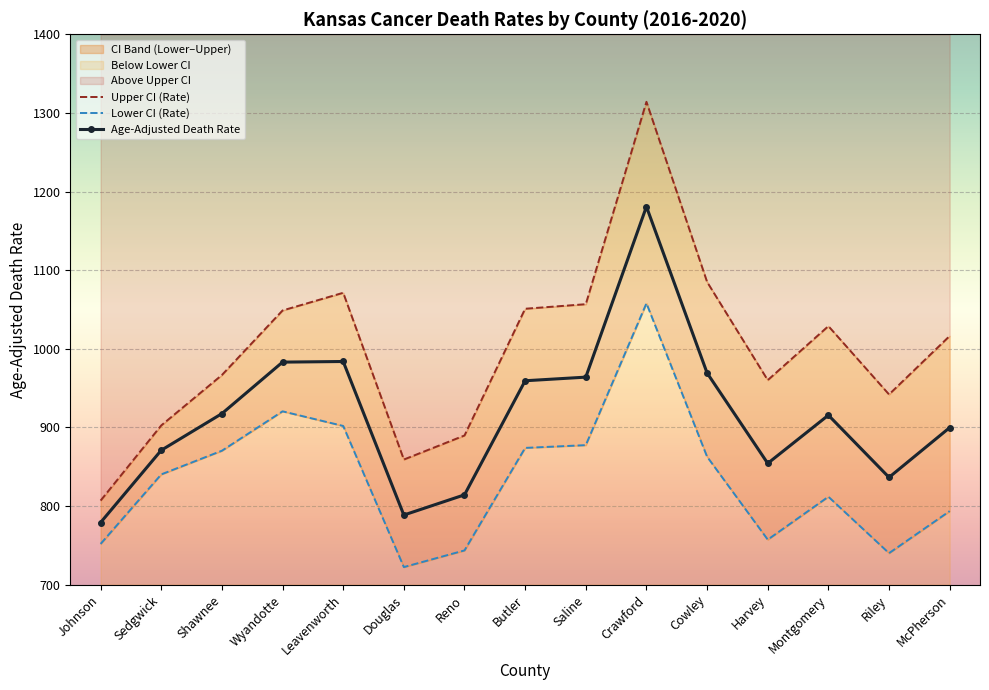

How many categories are shown in the chart?

15